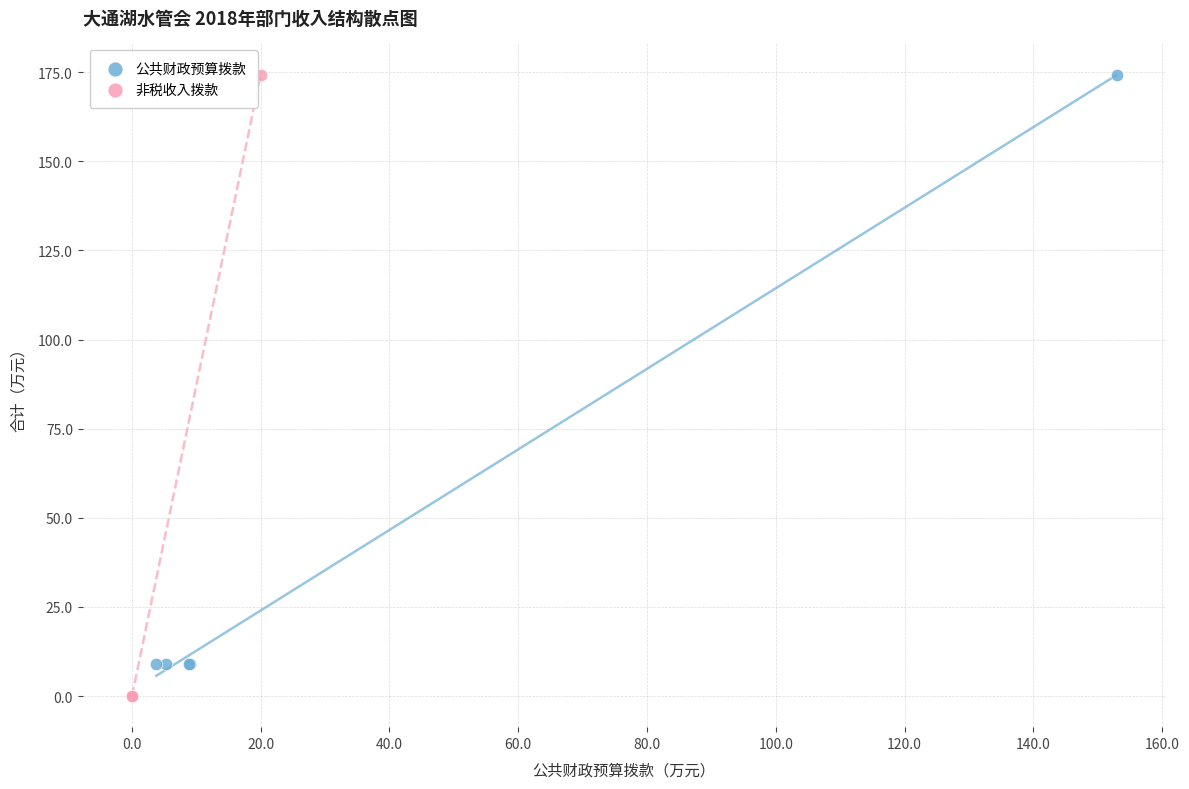

Which series reaches the minimum Y coordinate?

非税收入拨款